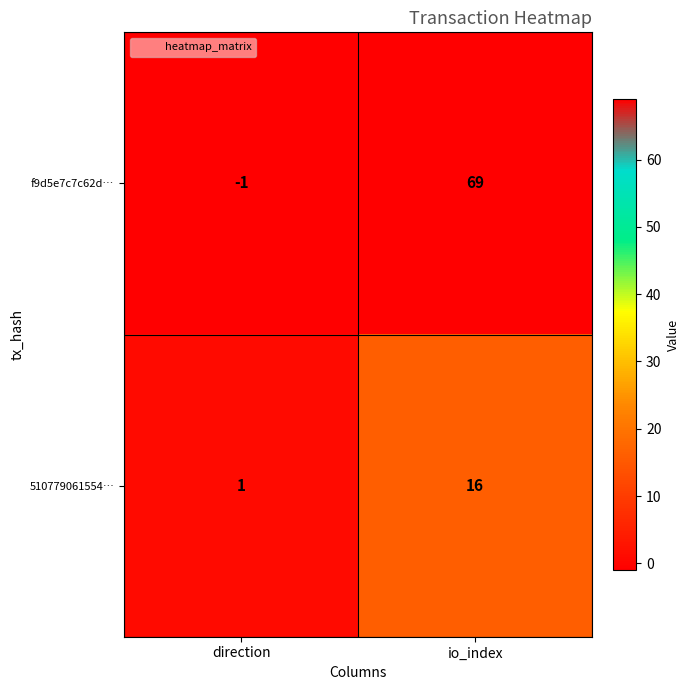

List the series in order of their overall mean, highest first.

f9d5e7c7c62d…, 510779061554…